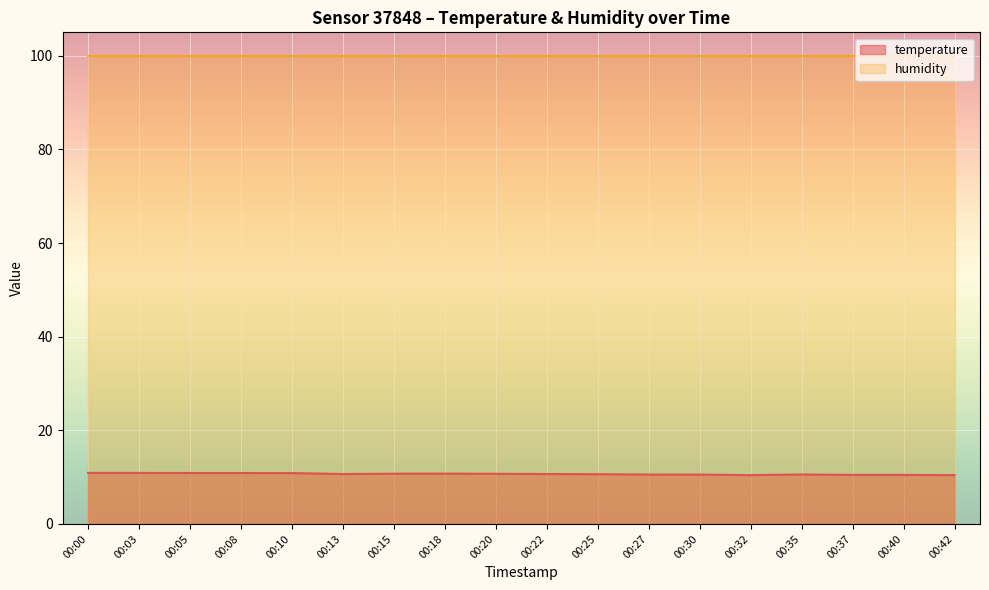

List the labels in order of value, smallest first.

00:32, 00:42, 00:37, 00:40, 00:30, 00:27, 00:35, 00:25, 00:13, 00:22, 00:20, 00:15, 00:18, 00:10, 00:05, 00:08, 00:03, 00:00